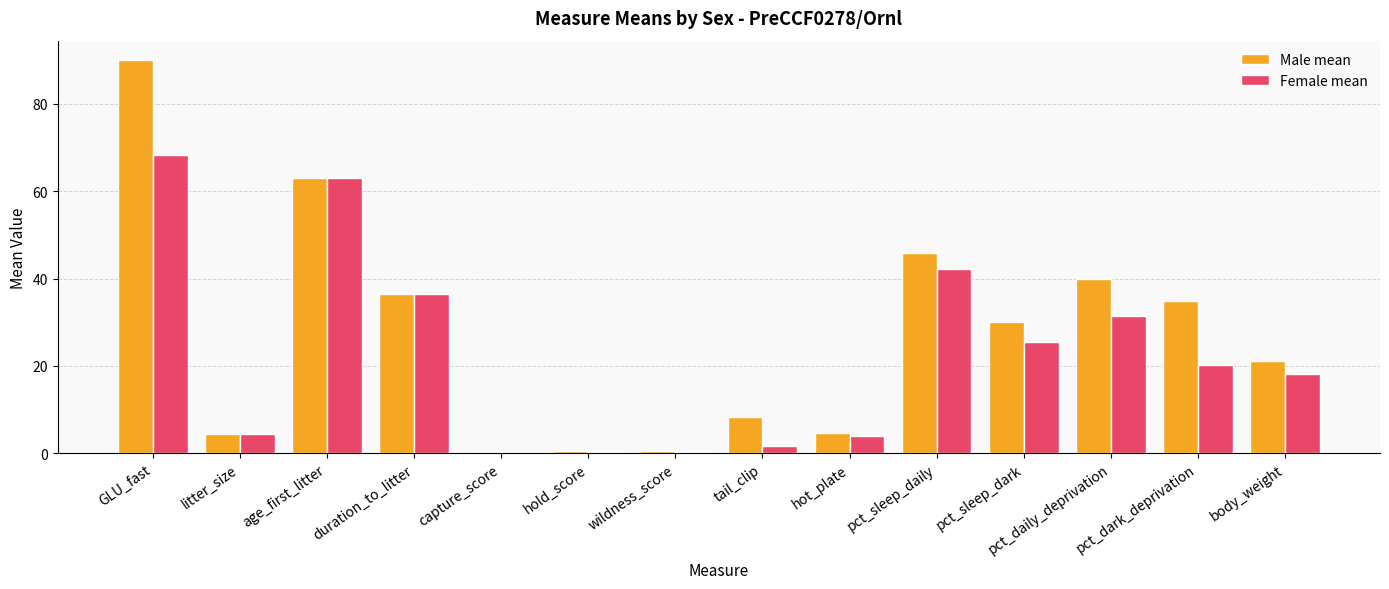

What is the average value of the Female mean series?

22.5